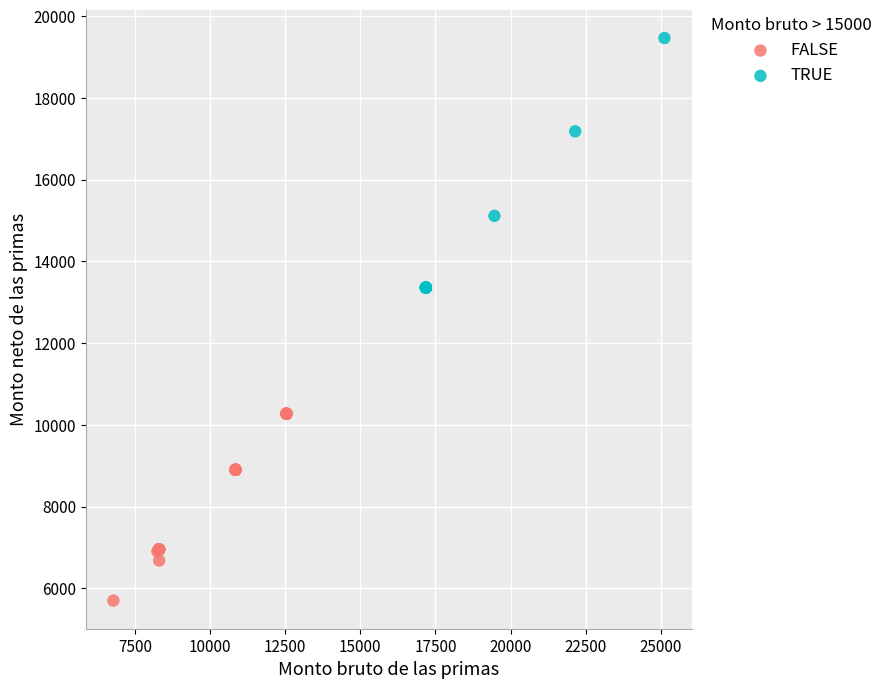

Which series has the largest Y range (max minus min)?

TRUE